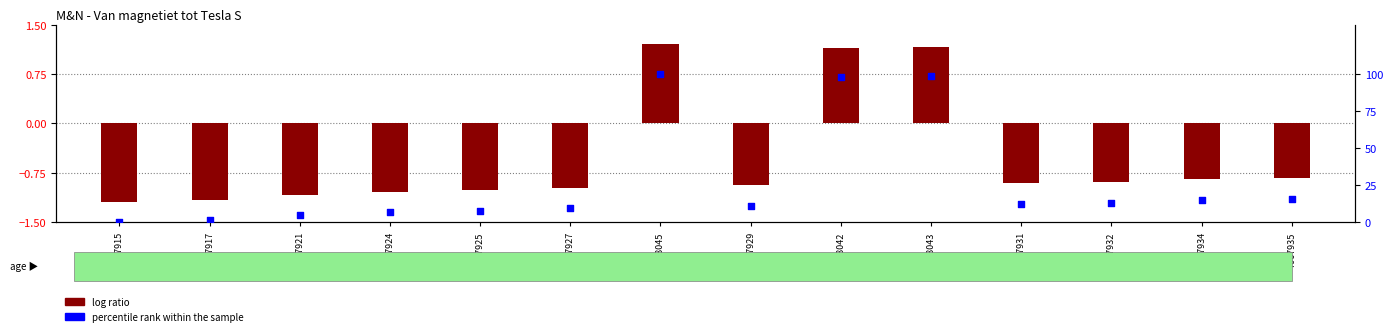

At which category is the sum across all series the highest?

7068045